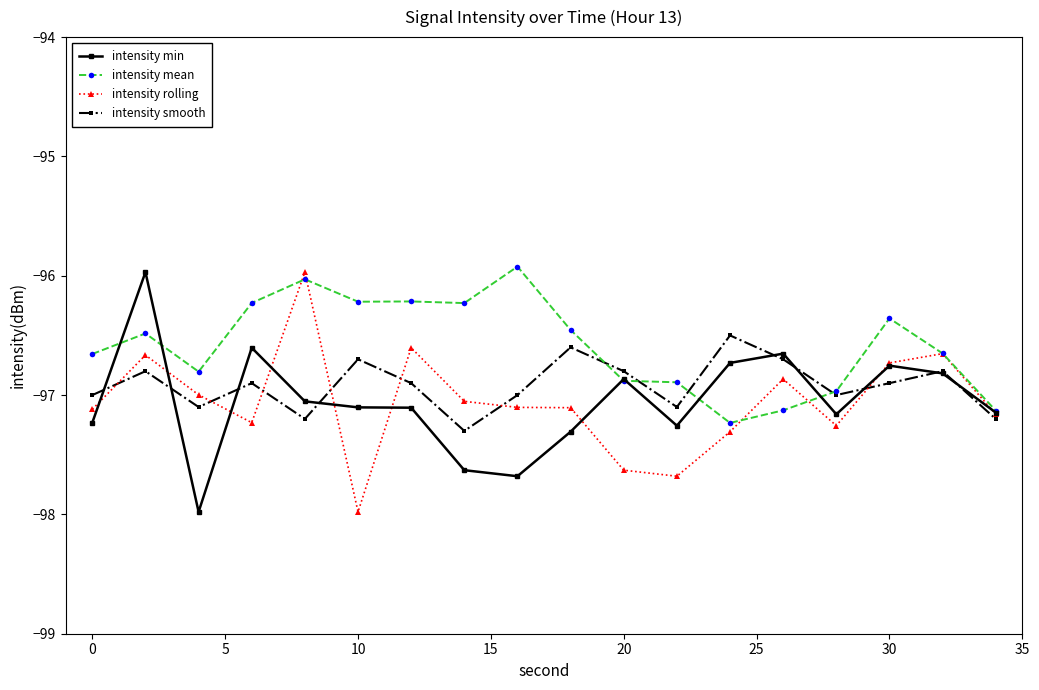

Which series has the largest total across all categories?

intensity mean